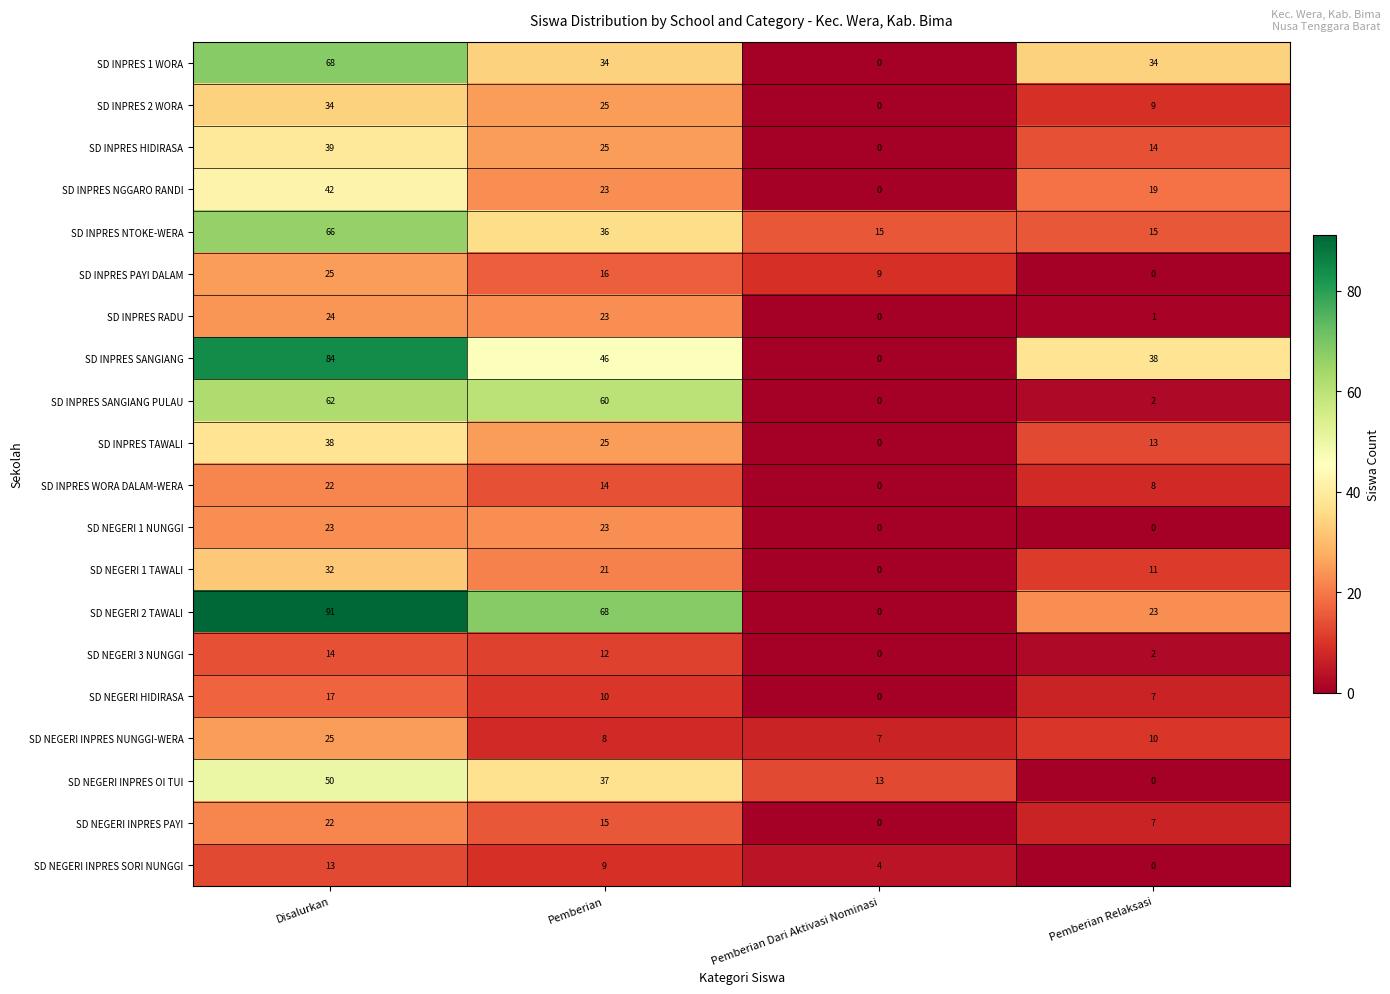

The SD NEGERI INPRES SORI NUNGGI series shows 6 at Pemberian Dari Aktivasi Nominasi. True or false?

False